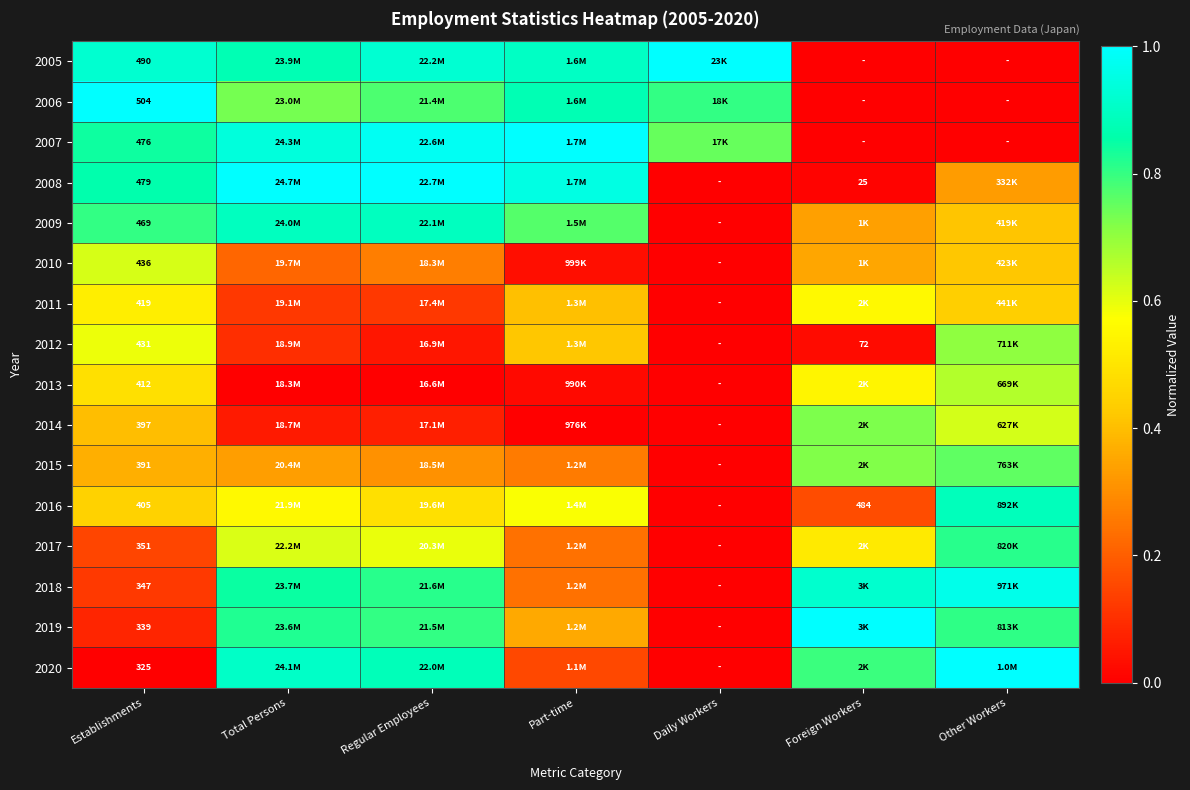

How many positive values does the 2018 series have?

6